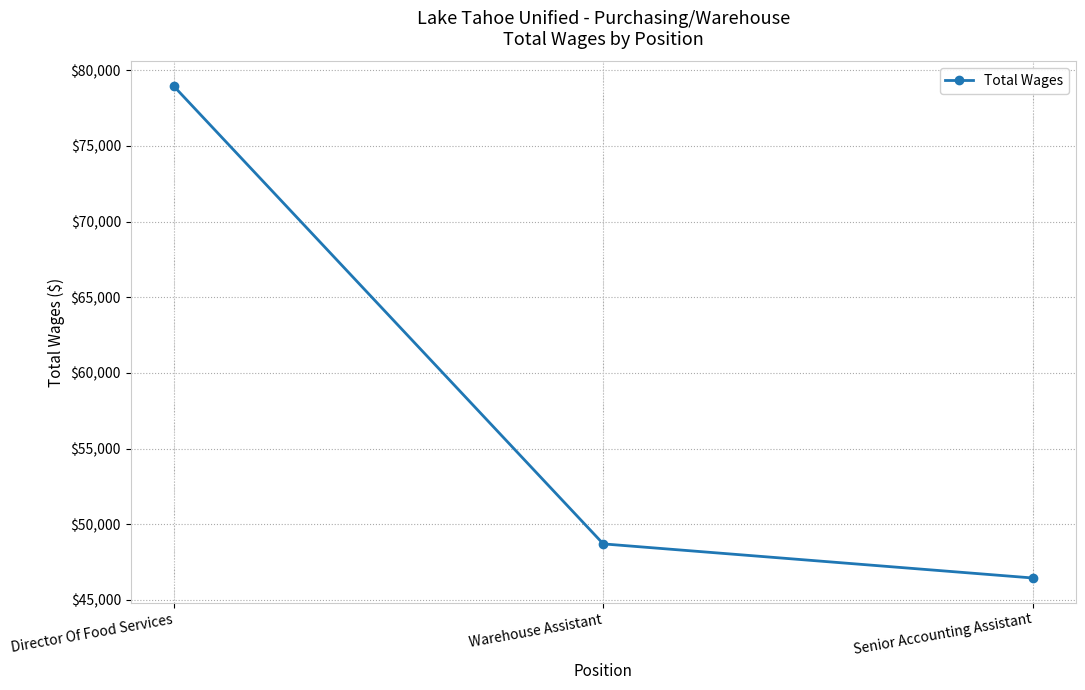

What position from the left is Director Of Food Services?

1